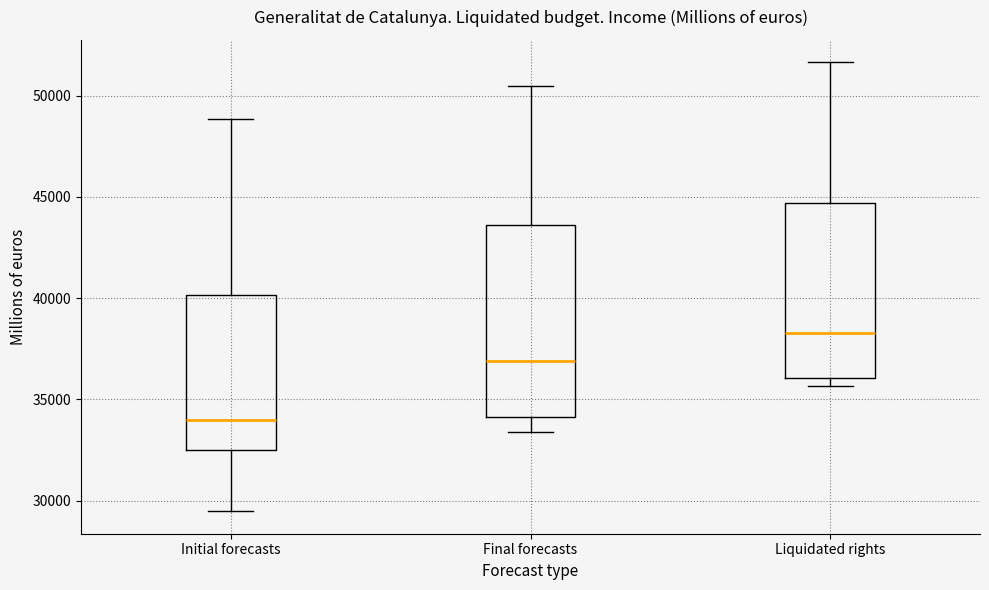

Reading left to right, read every box against the y-axis: the position of its median line, the range the box covers, and the ends of its whiskers. The values are not printed on the chart, so give them approximately, as read against the axis.

Initial forecasts: median 34000, box 32500 to 40000, whiskers 29500 to 49000
Final forecasts: median 37000, box 34000 to 43500, whiskers 33500 to 50500
Liquidated rights: median 38500, box 36000 to 44500, whiskers 35500 to 51500